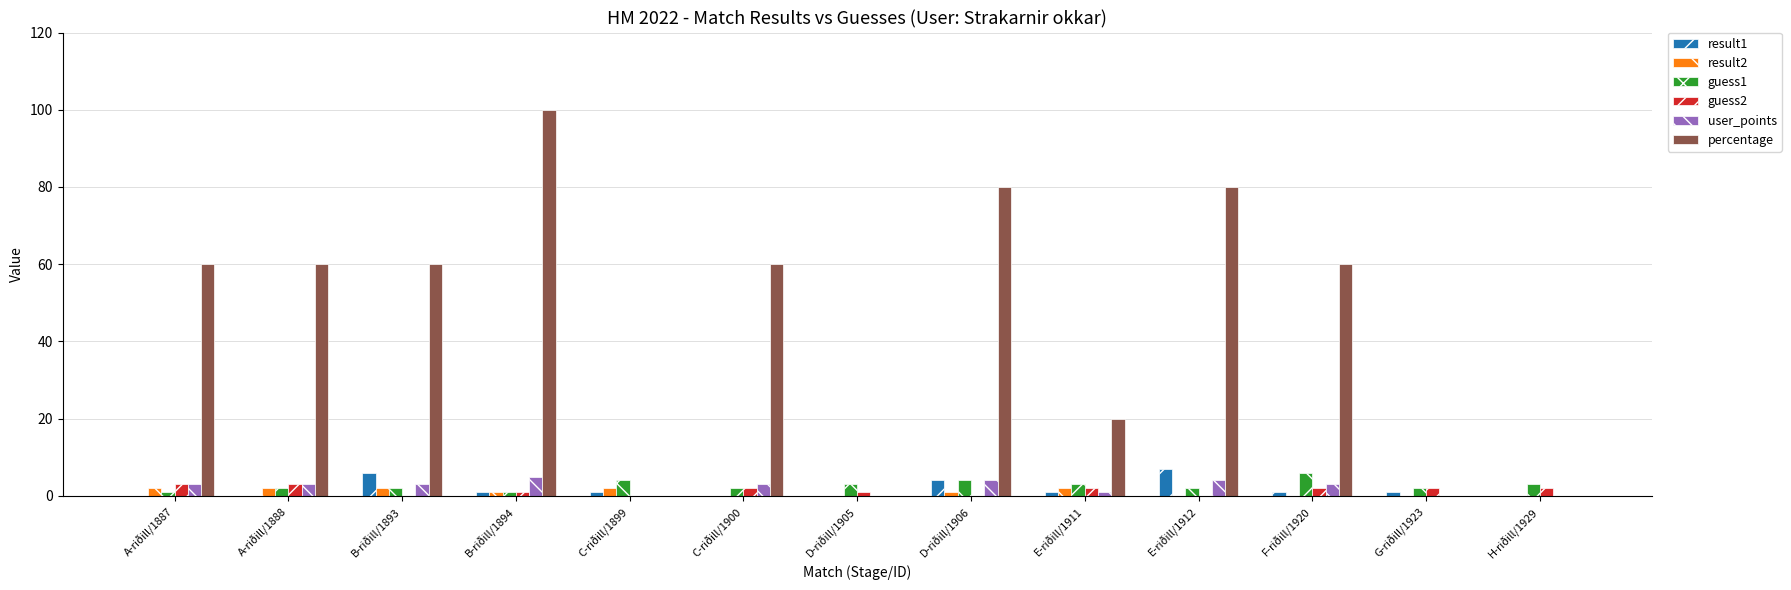

What is the sum of all result2 values?

12